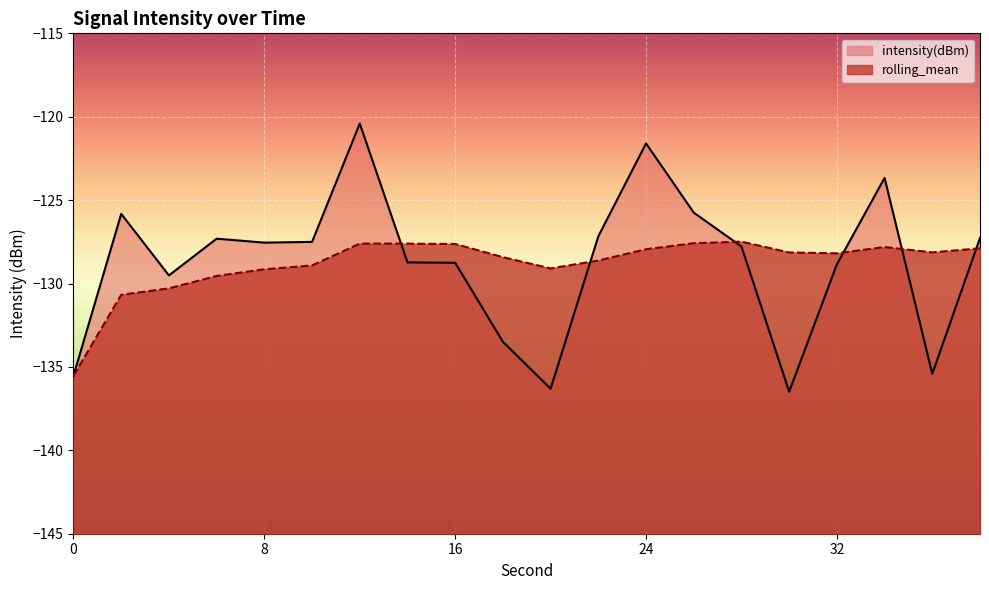

Reading right to left, what are all the values shown in this chart?

intensity(dBm): -127.3	-135.4	-123.7	-128.9	-136.5	-127.8	-125.7	-121.6	-127.2	-136.3	-133.5	-128.8	-128.7	-120.4	-127.5	-127.5	-127.3	-129.5	-125.8	-135.5
rolling_mean: -127.9	-128.1	-127.8	-128.2	-128.1	-127.5	-127.6	-127.9	-128.6	-129.1	-128.4	-127.6	-127.6	-127.6	-128.9	-129.1	-129.5	-130.3	-130.7	-135.5